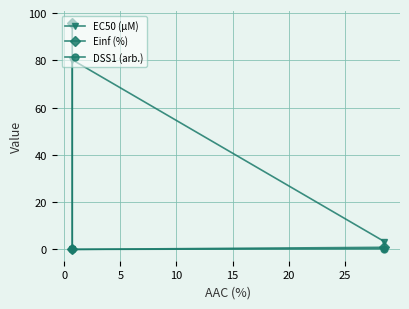

Reading left to right, list all the values displayed in this chart.

EC50 (µM): 0.2	80.2	3.3
Einf (%): 95.9	0.0	0.9
DSS1 (arb.): 0.0	0.0	0.3